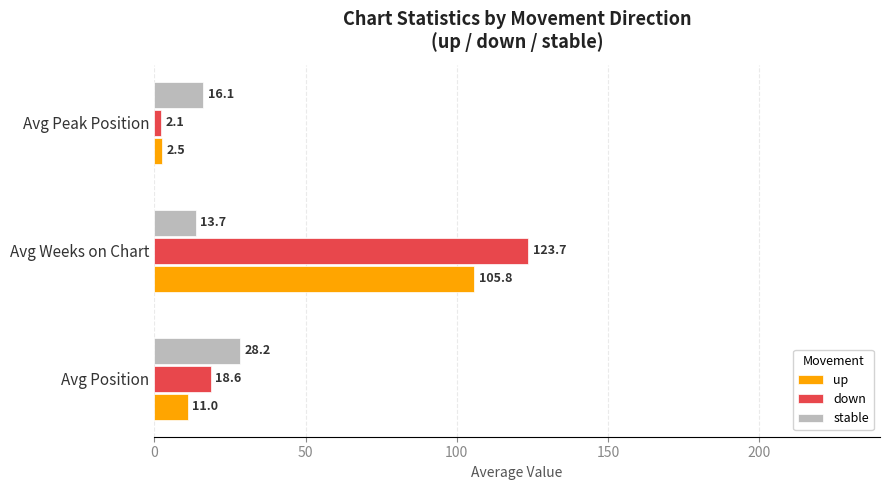

Which series has the largest total across all categories?

down